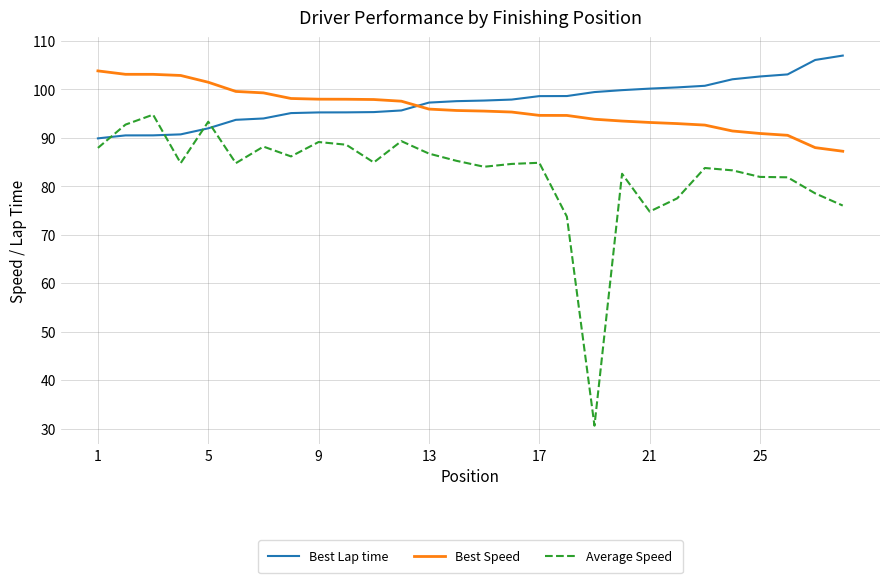

Which series has the largest range (max minus min)?

Average Speed